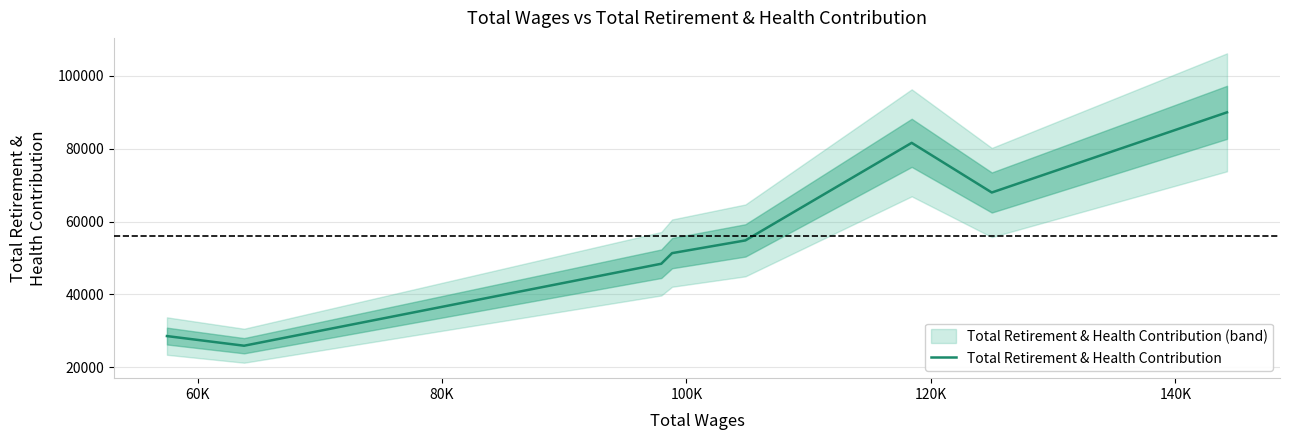

What is the minimum value for Total Retirement & Health Contribution?

25905